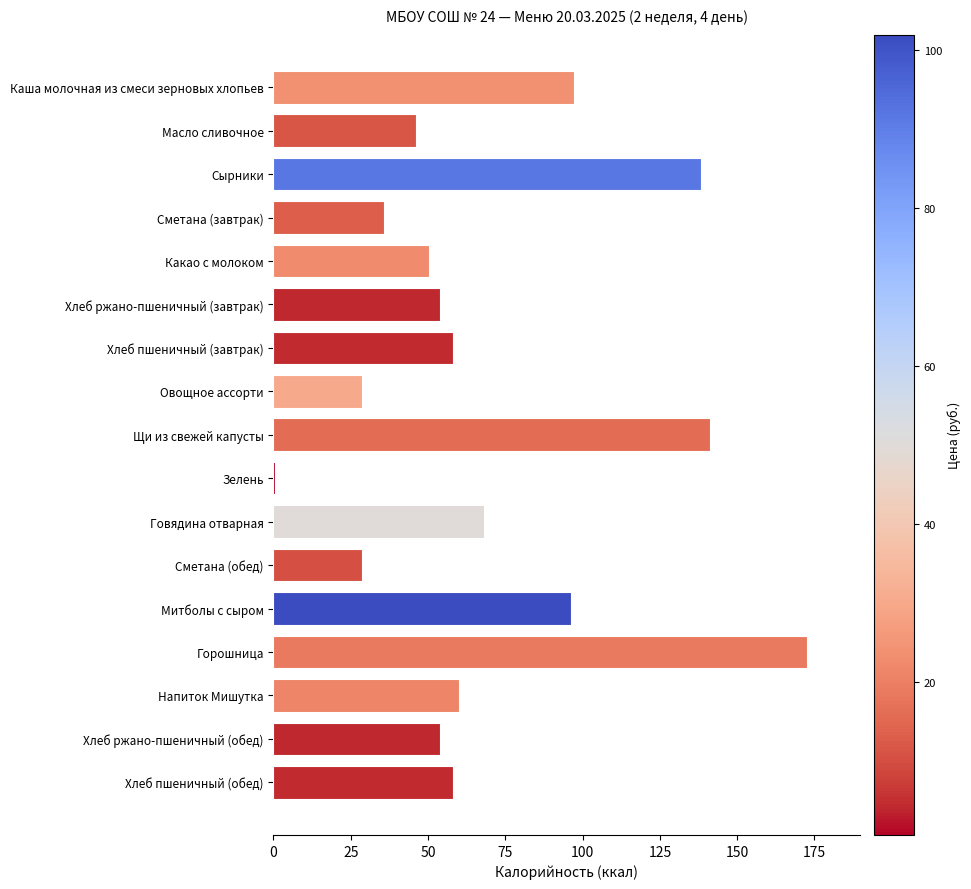

What is the sum of all values?

1187.3